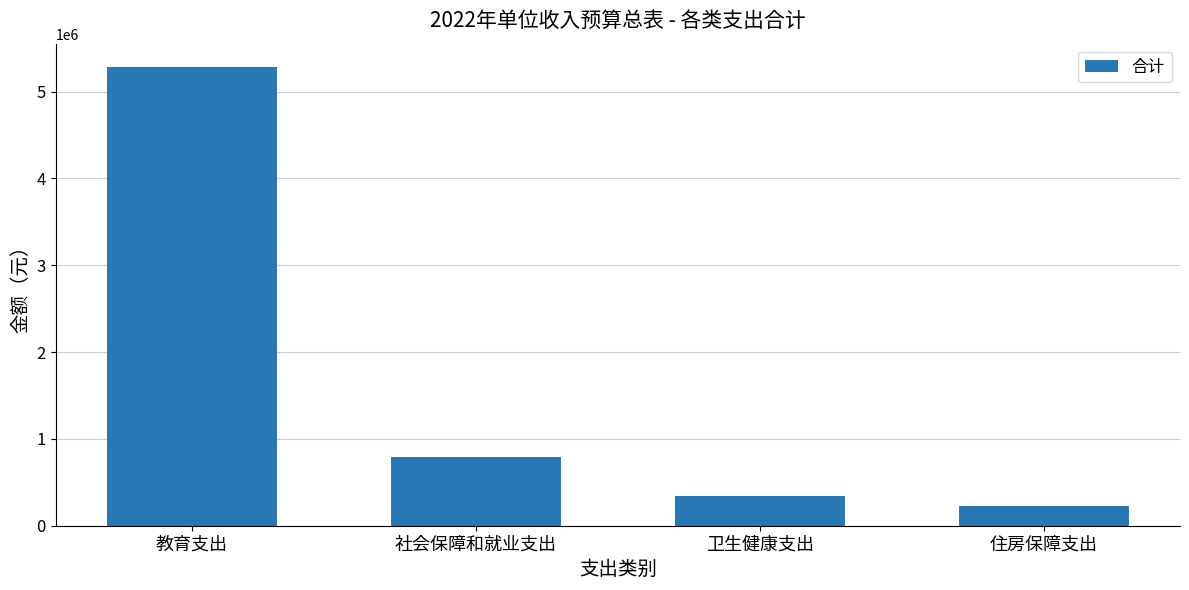

The chart shows a value of 491133 at 社会保障和就业支出. True or false?

False